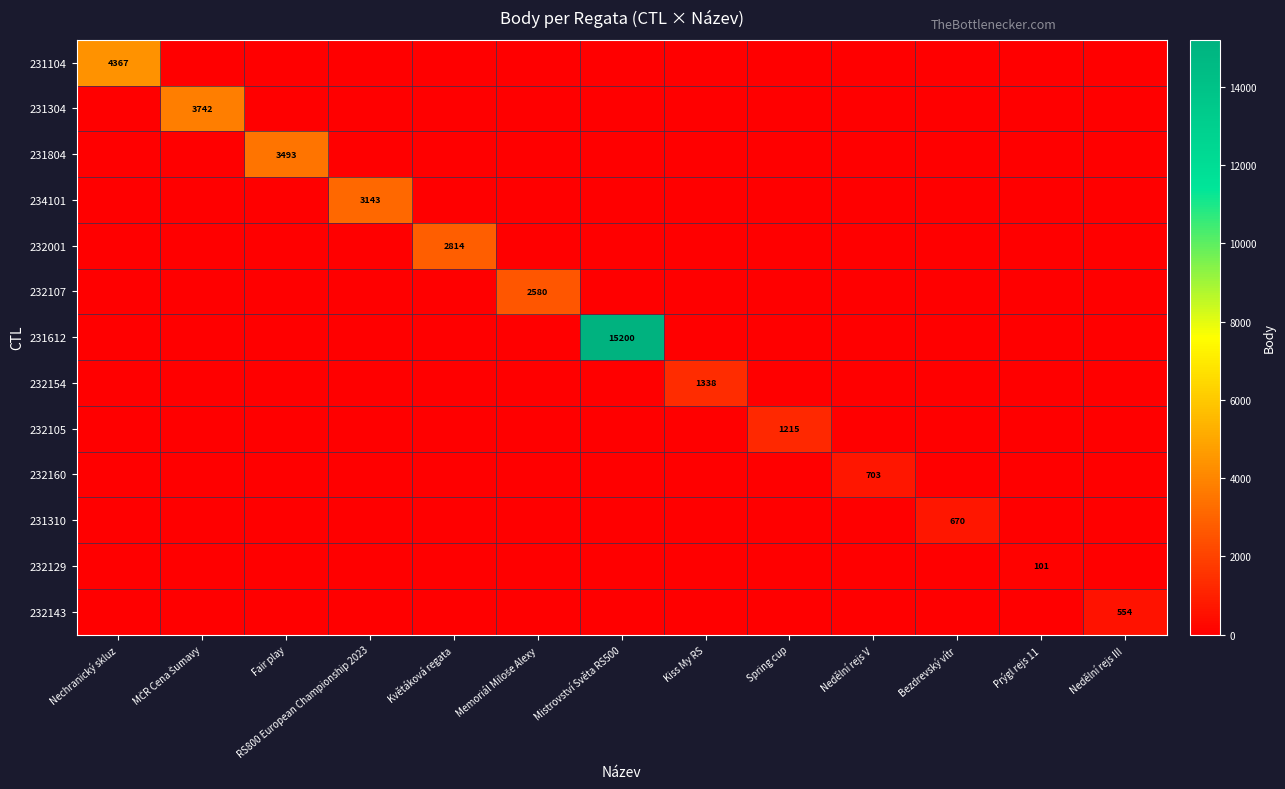

At which category is the sum across all series the highest?

Mistrovství Světa RS500